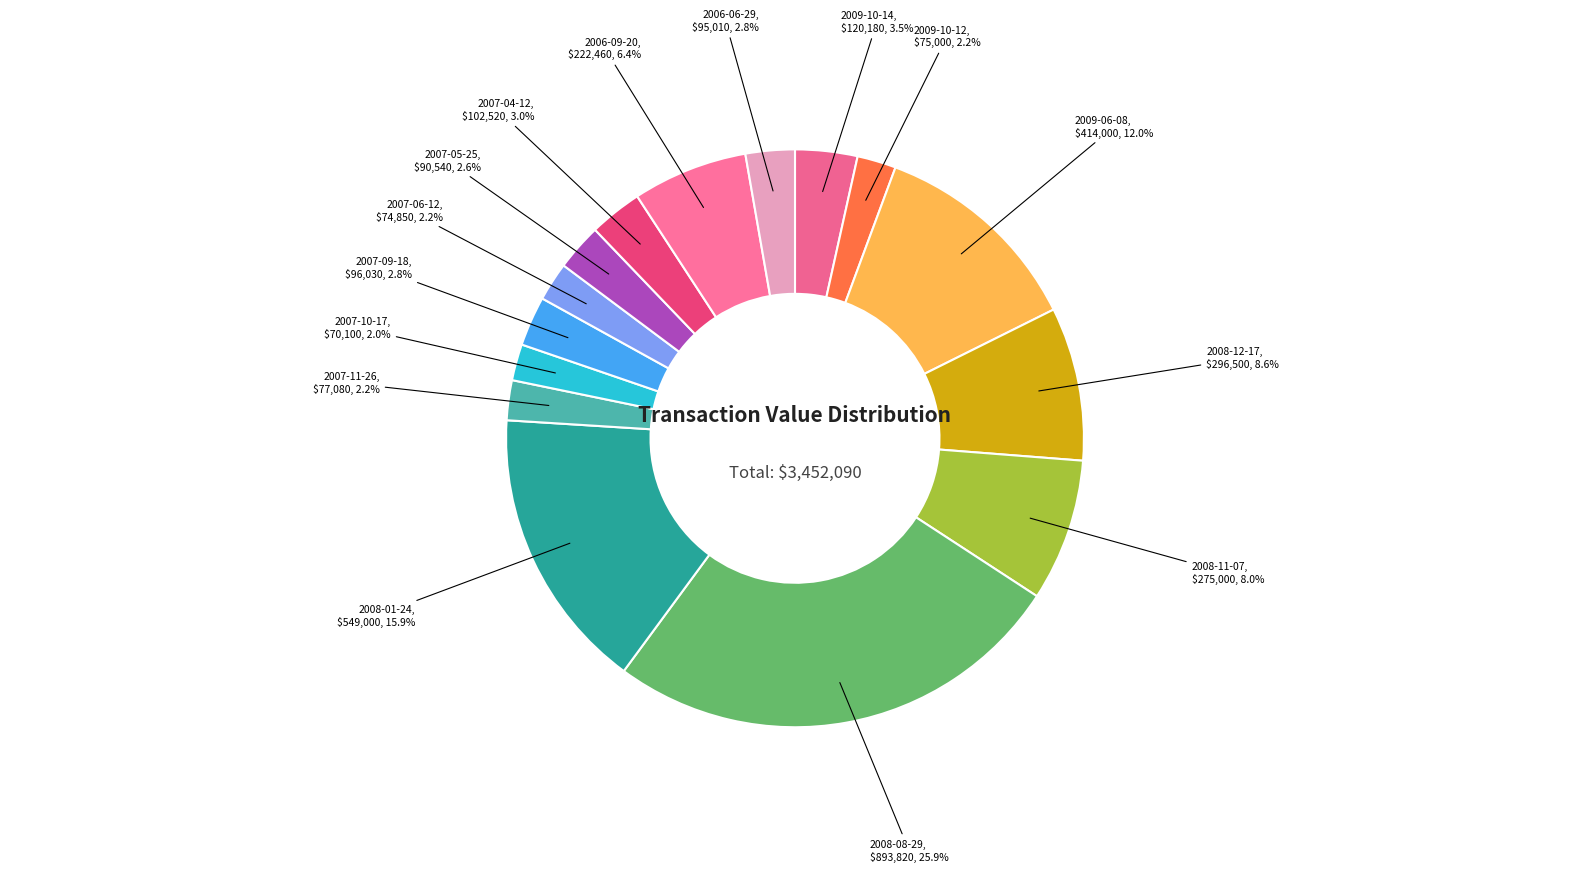

How many slices are in this pie chart?

15